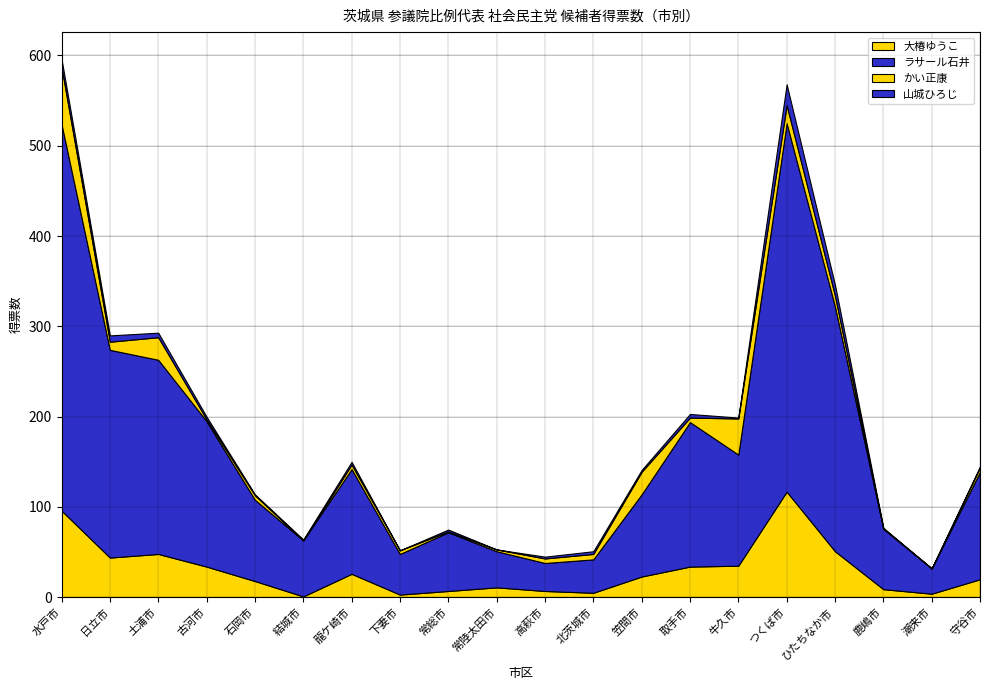

What position from the right is 鹿嶋市?

3